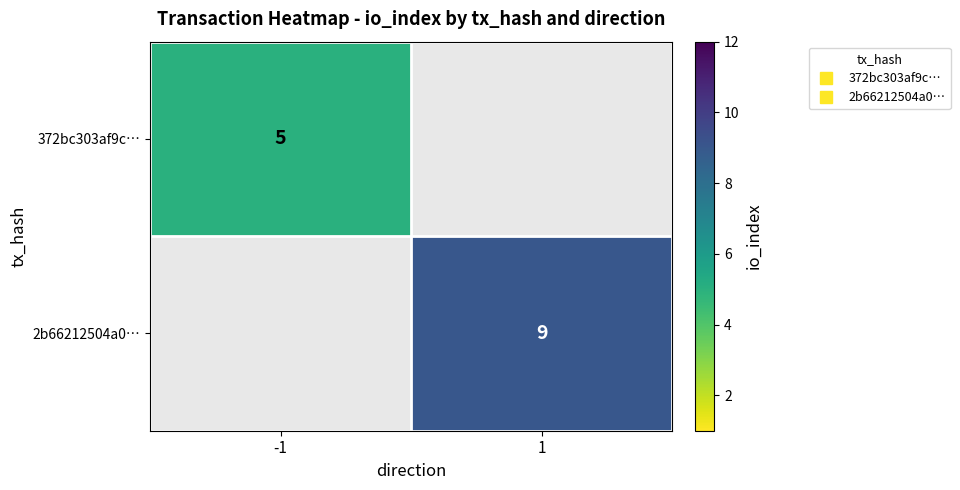

Rank the series by their maximum value, from lowest to highest.

372bc303af9c…, 2b66212504a0…